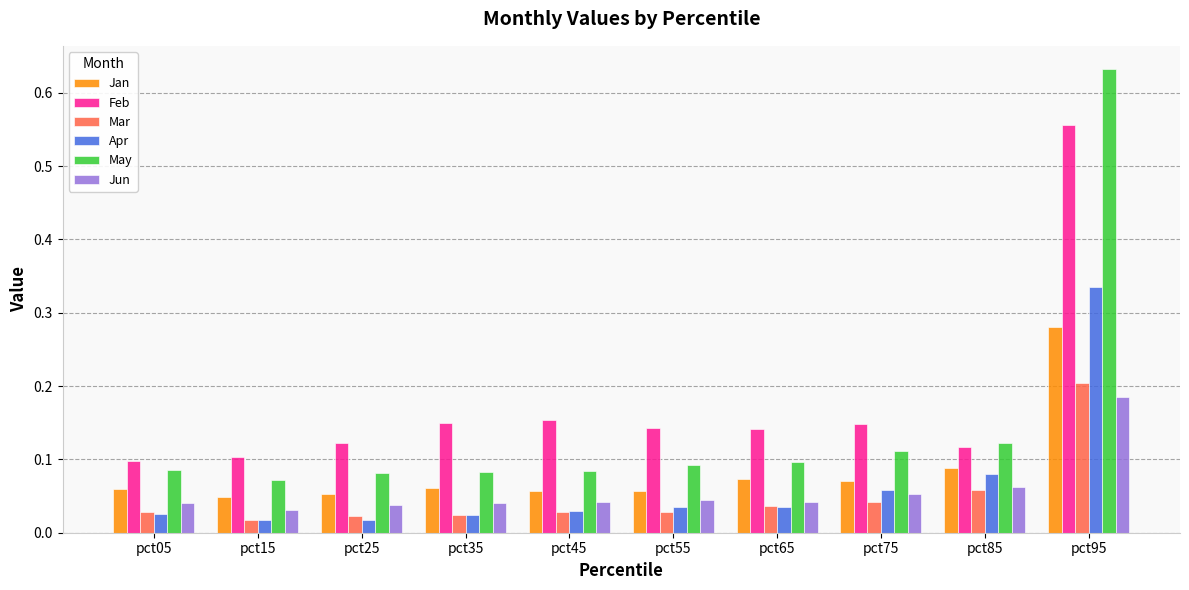

At which category is the sum across all series the highest?

pct95